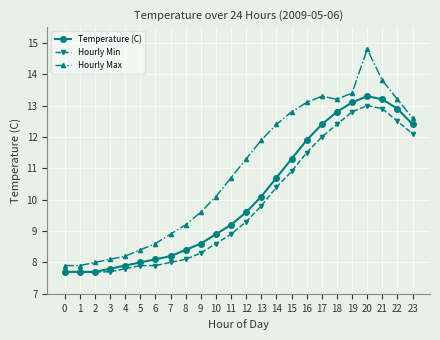

Reading right to left, transcribe all the data shown in this chart.

Temperature (C): 12.4	12.9	13.2	13.3	13.1	12.8	12.4	11.9	11.3	10.7	10.1	9.6	9.2	8.9	8.6	8.4	8.2	8.1	8.0	7.9	7.8	7.7	7.7	7.7
Hourly Min: 12.1	12.5	12.9	13.0	12.8	12.4	12.0	11.5	10.9	10.4	9.8	9.3	8.9	8.6	8.3	8.1	8.0	7.9	7.9	7.8	7.7	7.7	7.7	7.7
Hourly Max: 12.6	13.2	13.8	14.8	13.4	13.2	13.3	13.1	12.8	12.4	11.9	11.3	10.7	10.1	9.6	9.2	8.9	8.6	8.4	8.2	8.1	8.0	7.9	7.9